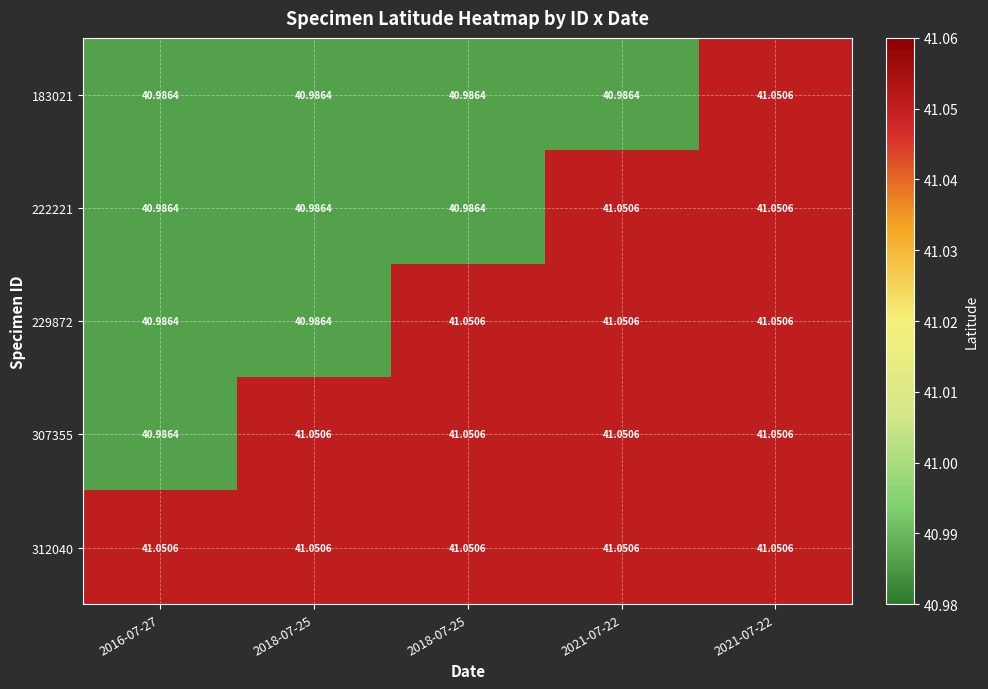

How many data points in 229872 are above 41?

3